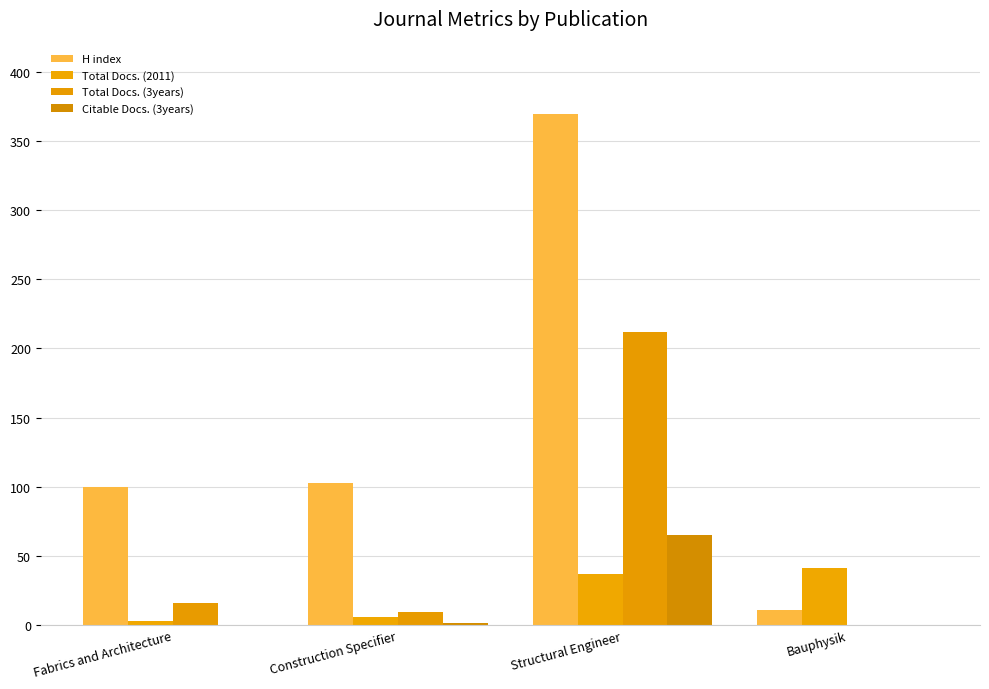

List the labels in order of H index value, largest first.

Structural Engineer, Construction Specifier, Fabrics and Architecture, Bauphysik